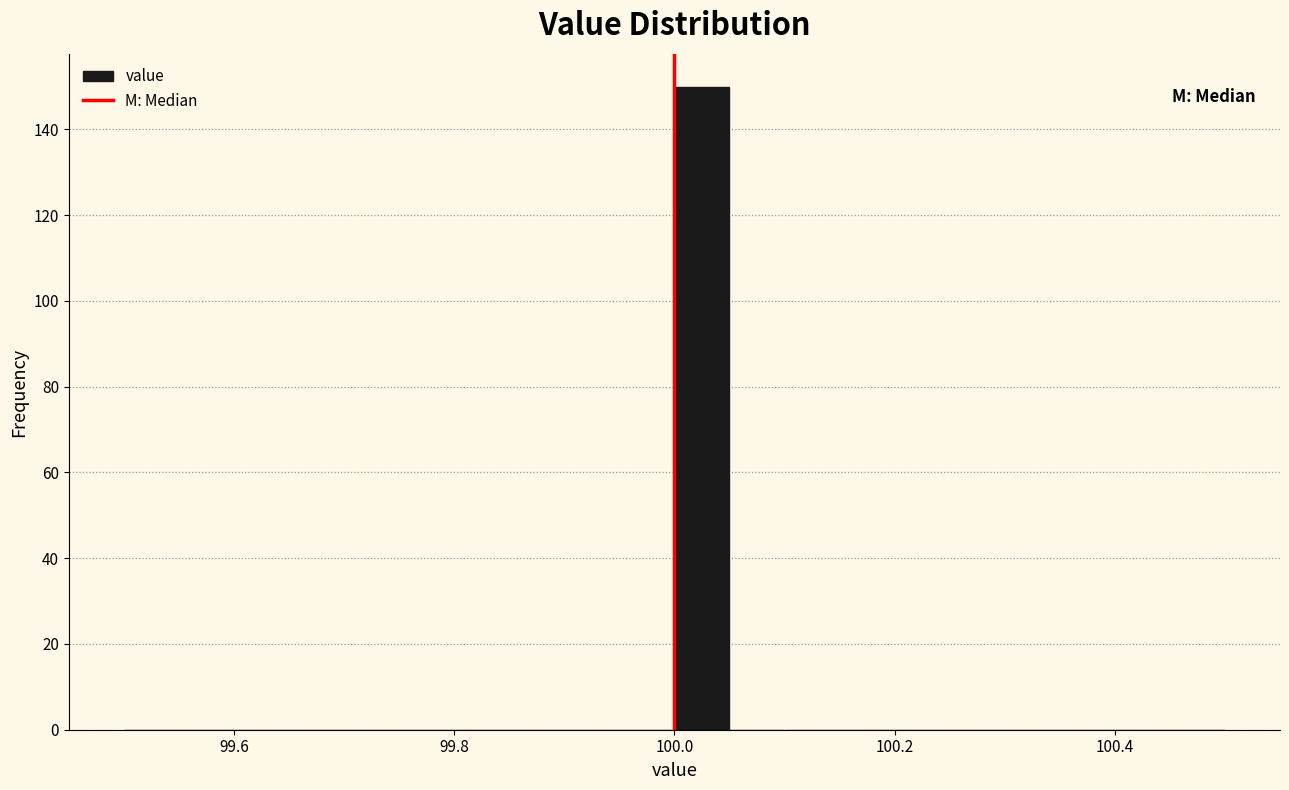

Around what value on the x-axis is the tallest bar? Give the approximate position of its centre, as read against the axis.

100.02